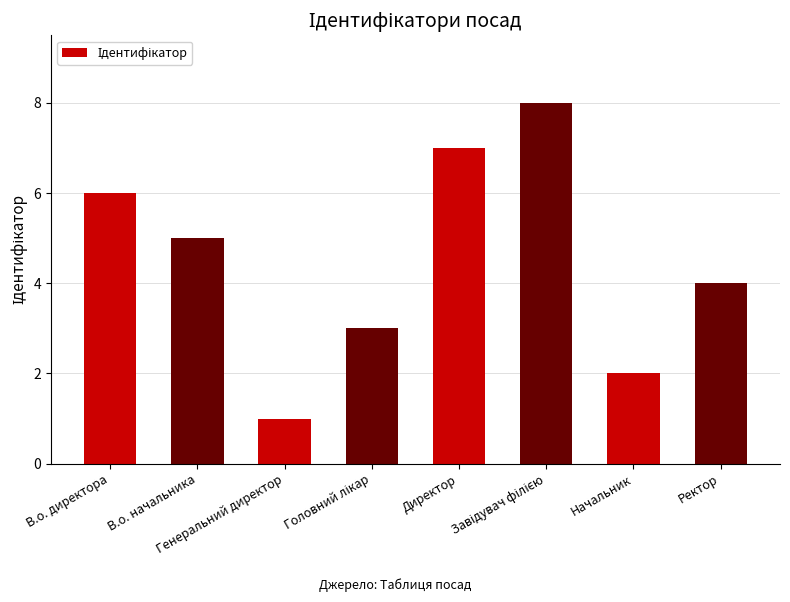

True or false: the data shows 5 at В.о. начальника.

True